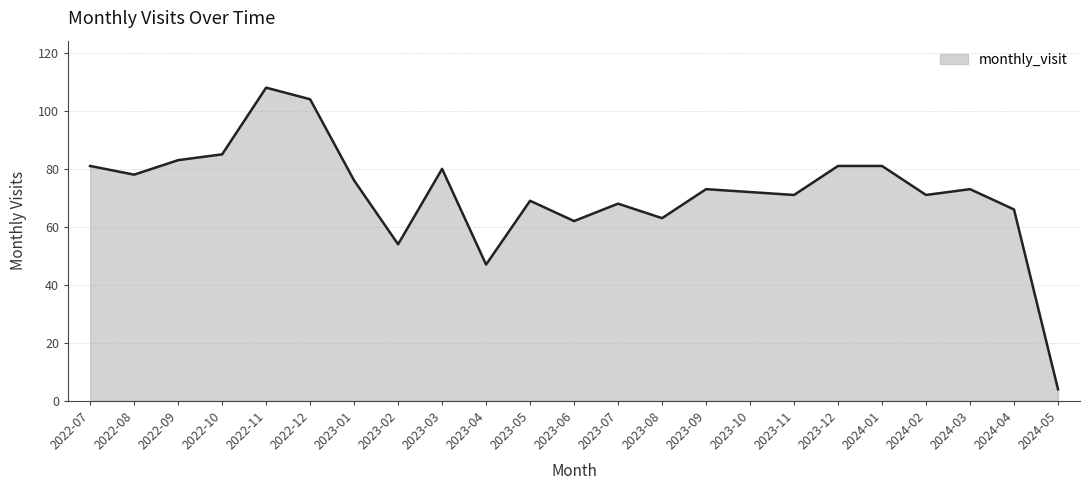

Reading left to right, transcribe all the data shown in this chart.

81	78	83	85	108	104	76	54	80	47	69	62	68	63	73	72	71	81	81	71	73	66	4